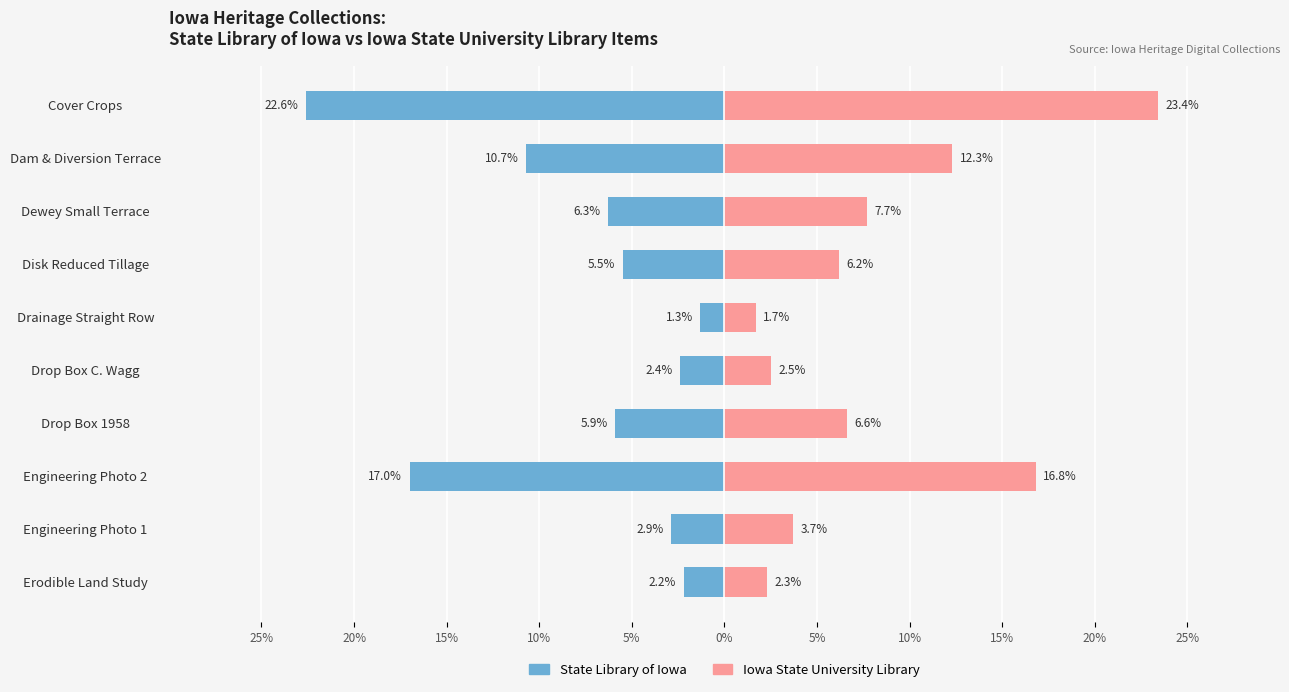

What is the spread (max minus min) of values at Drainage Straight Row?

3.0